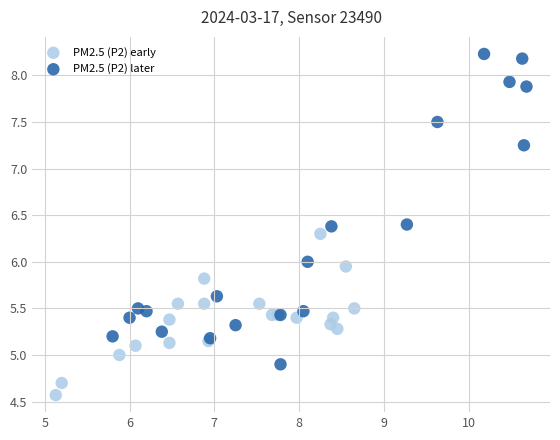

Which series has the largest Y range (max minus min)?

PM2.5 (P2) later